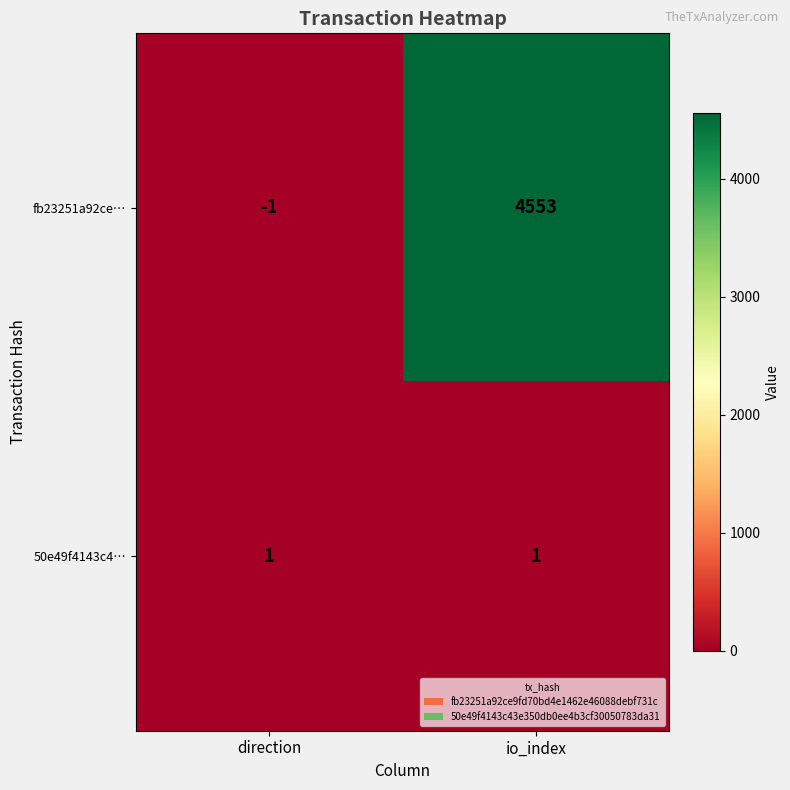

List the series in order of their peak value, highest first.

fb23251a92ce…, 50e49f4143c4…